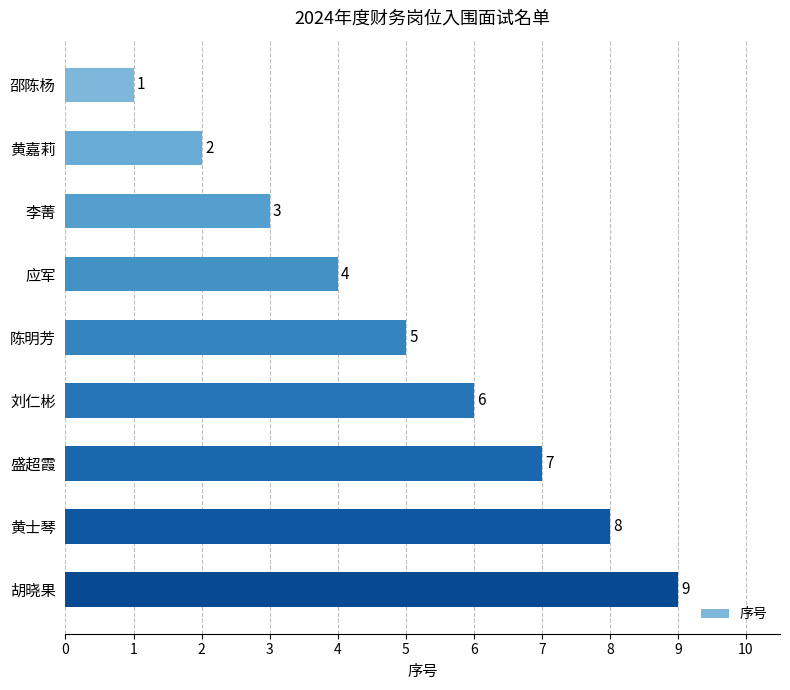

Rank the categories by value from highest to lowest.

胡晓果, 黄士琴, 盛超霞, 刘仁彬, 陈明芳, 应军, 李菁, 黄嘉莉, 邵陈杨